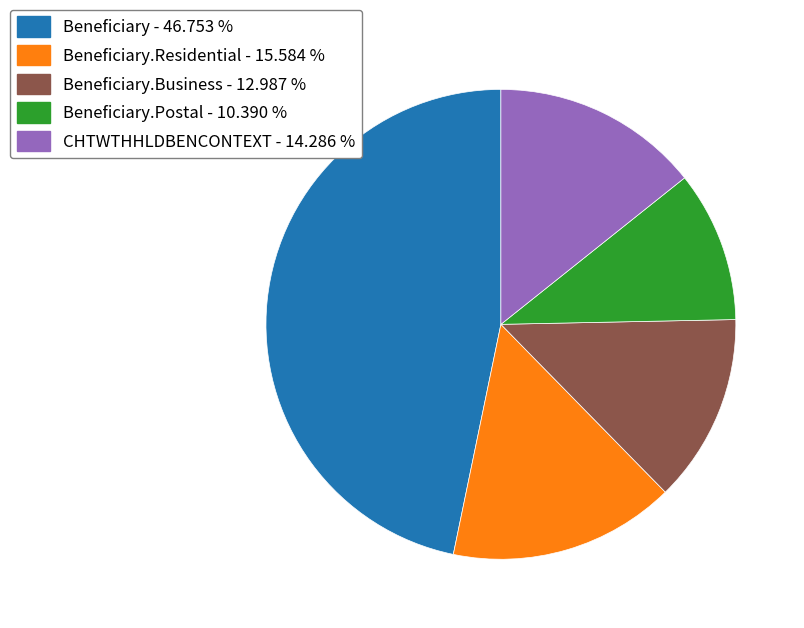

Is there any slice that represents more than half of the pie?

No